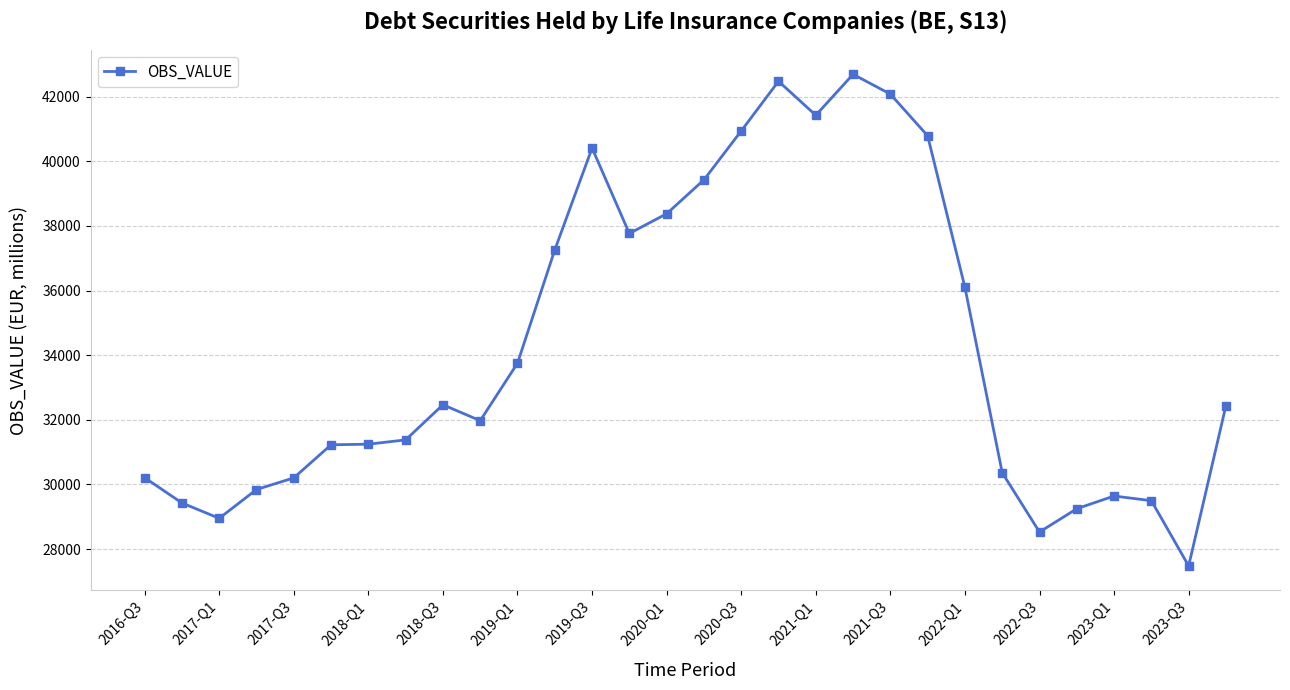

How many lines are shown in the chart?

1